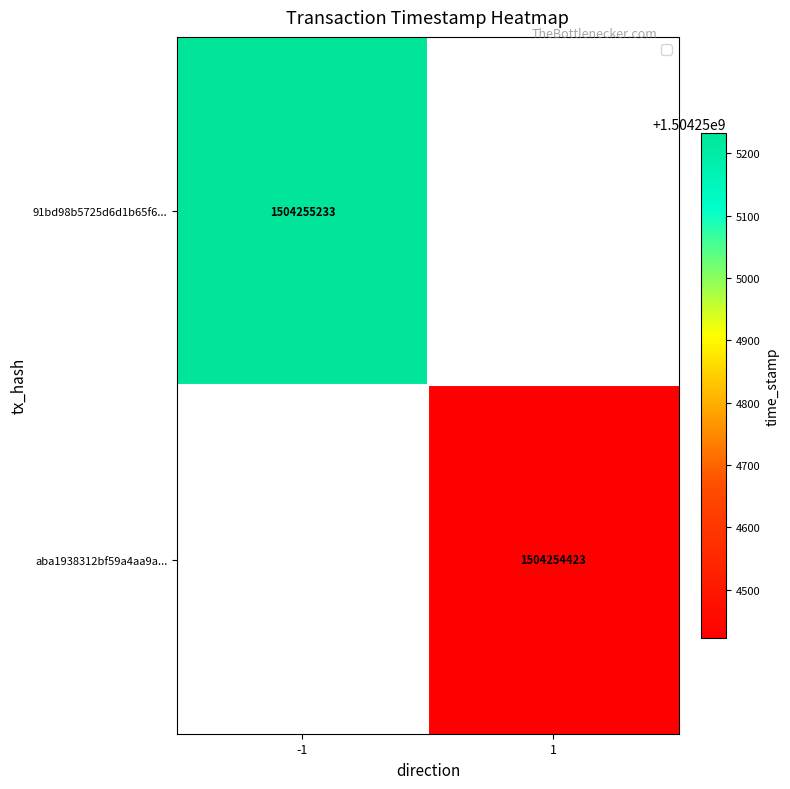

What is the average value of the 91bd98b5725d6d1b65f6ab62260505ccd2f055c series?

752127616